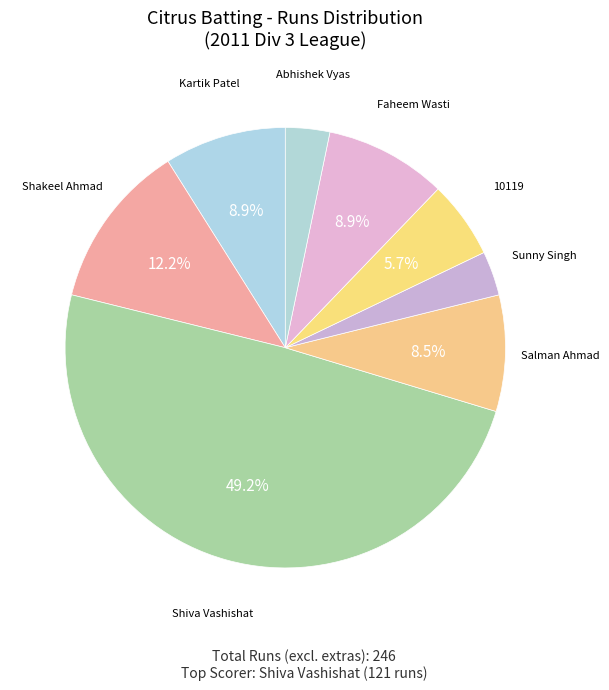

Is there any slice that represents more than half of the pie?

No